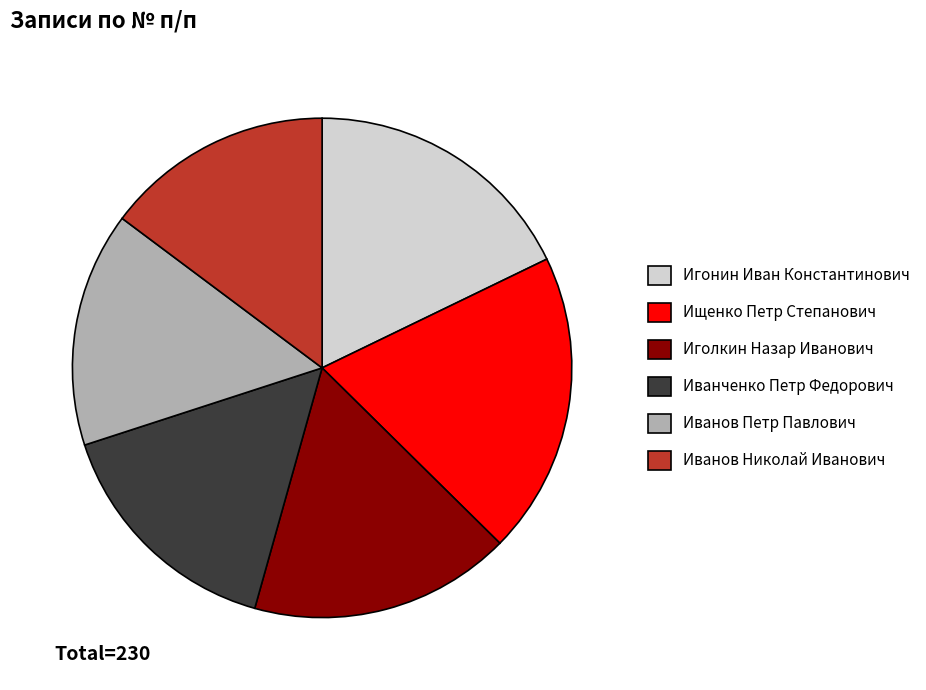

Is it true that Иванченко Петр Федорович is 16% of the pie?

True